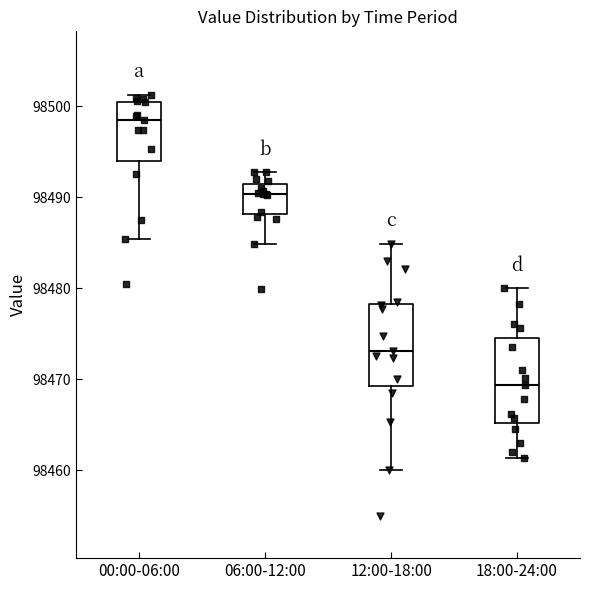

Reading left to right, read every box against the y-axis: the position of its median line, the range the box covers, and the ends of its whiskers. The values are not printed on the chart, so give them approximately, as read against the axis.

00:00-06:00: median 98499, box 98494 to 98500, whiskers 98485 to 98501
06:00-12:00: median 98490, box 98488 to 98491, whiskers 98485 to 98493
12:00-18:00: median 98473, box 98469 to 98478, whiskers 98460 to 98485
18:00-24:00: median 98469, box 98465 to 98475, whiskers 98461 to 98480